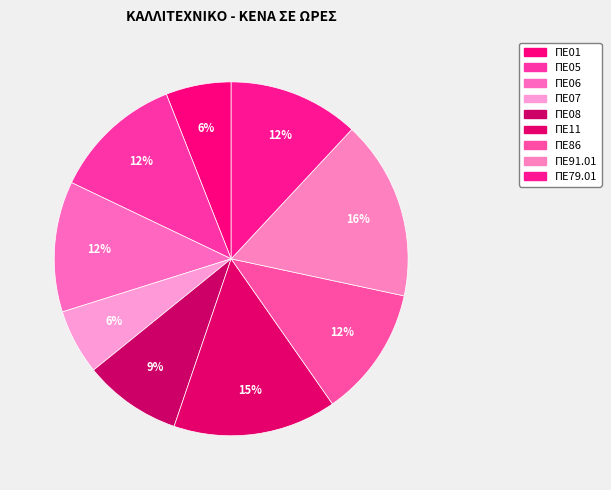

How many segments does this pie chart have?

9